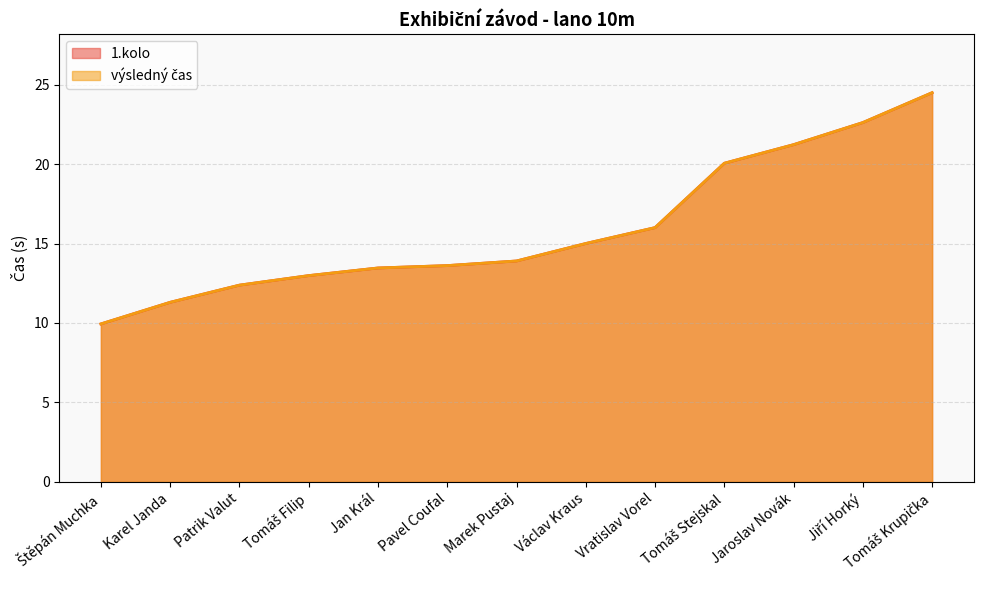

What is the label of the 6th point from the right?

Václav Kraus